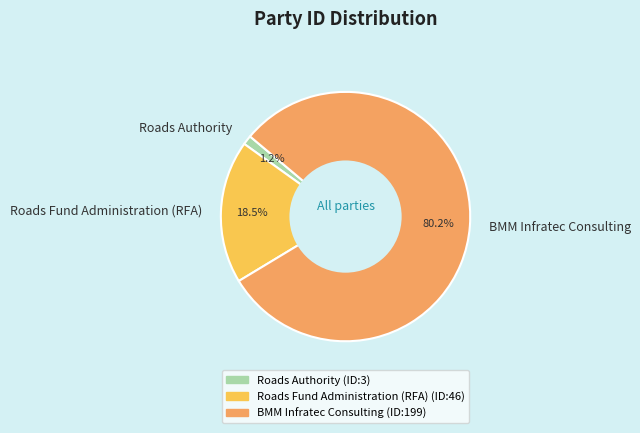

To the nearest percent, what is the difference between the largest and smallest slice percentages?

79%